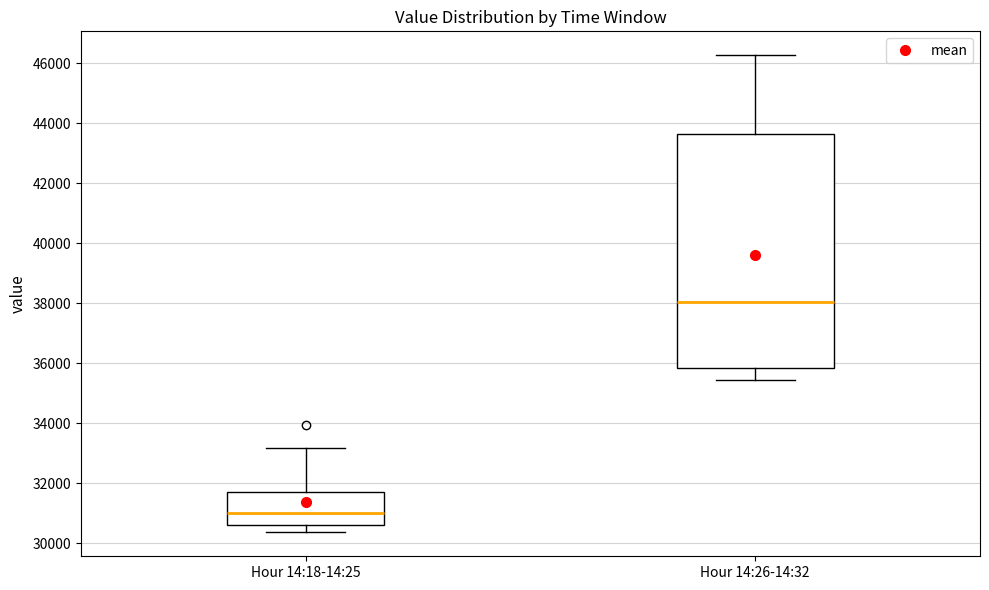

Reading left to right, transcribe this box plot: for each box, give where its median line is, the range the box spans, and where its two whiskers end, as read against the y-axis. The values are not printed on the chart, so give them approximately, as read against the axis.

Hour 14:18-14:25: median 31000, box 30600 to 31800, whiskers 30400 to 33200
Hour 14:26-14:32: median 38000, box 35800 to 43600, whiskers 35400 to 46200